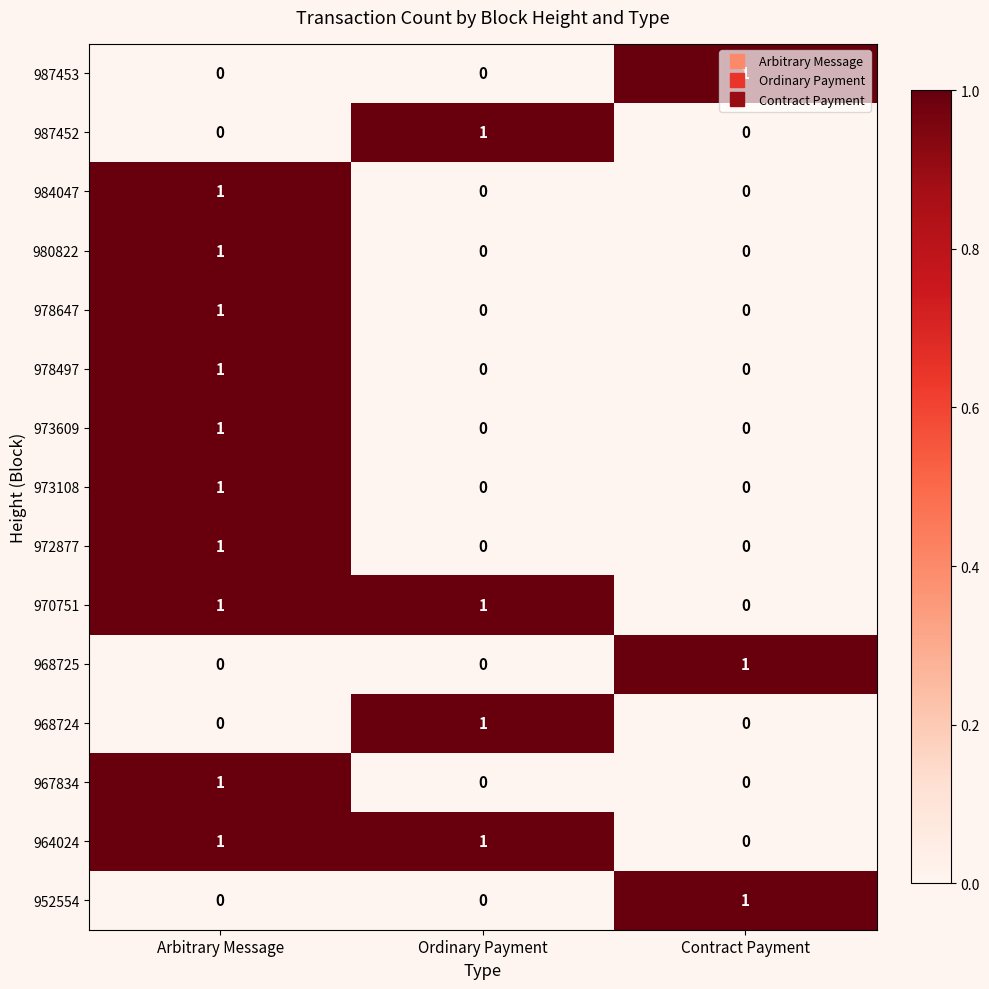

At how many categories does at least one series exceed 0?

3